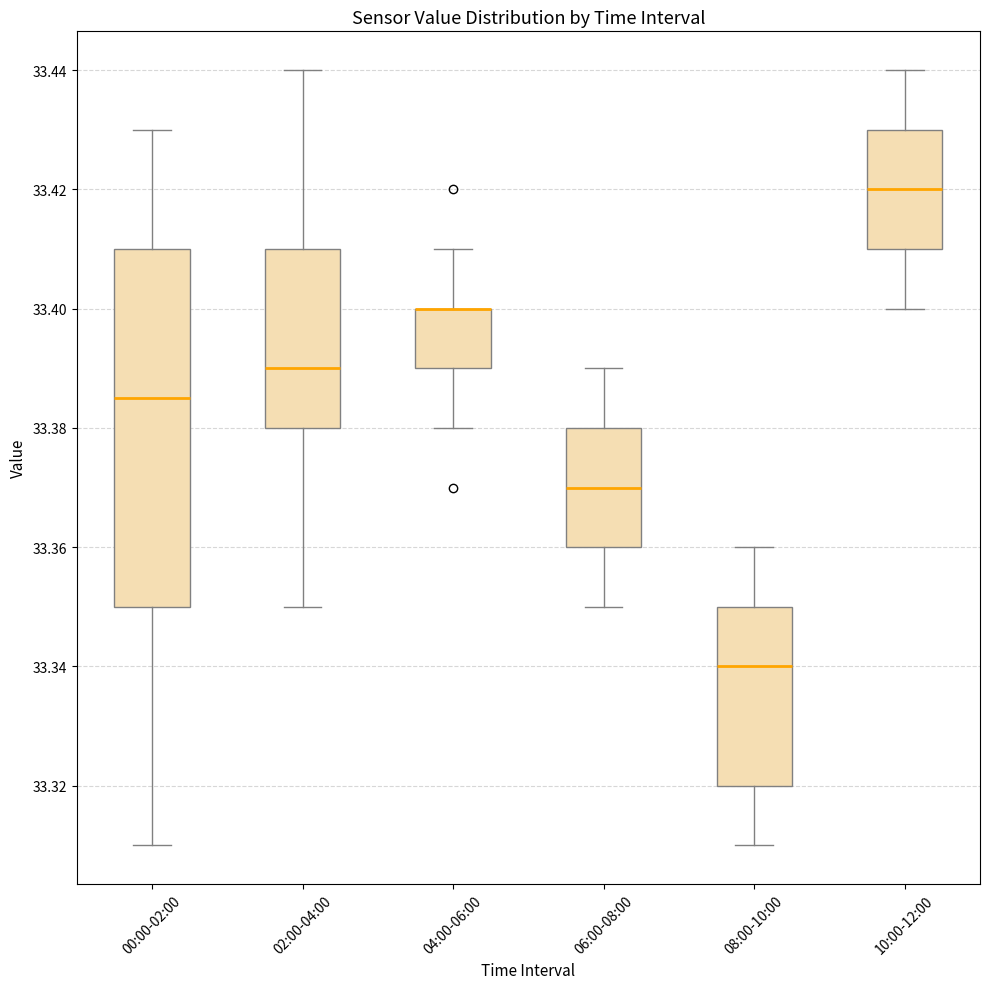

Comparing the boxes themselves (not the whiskers), which one is the tallest?

00:00-02:00